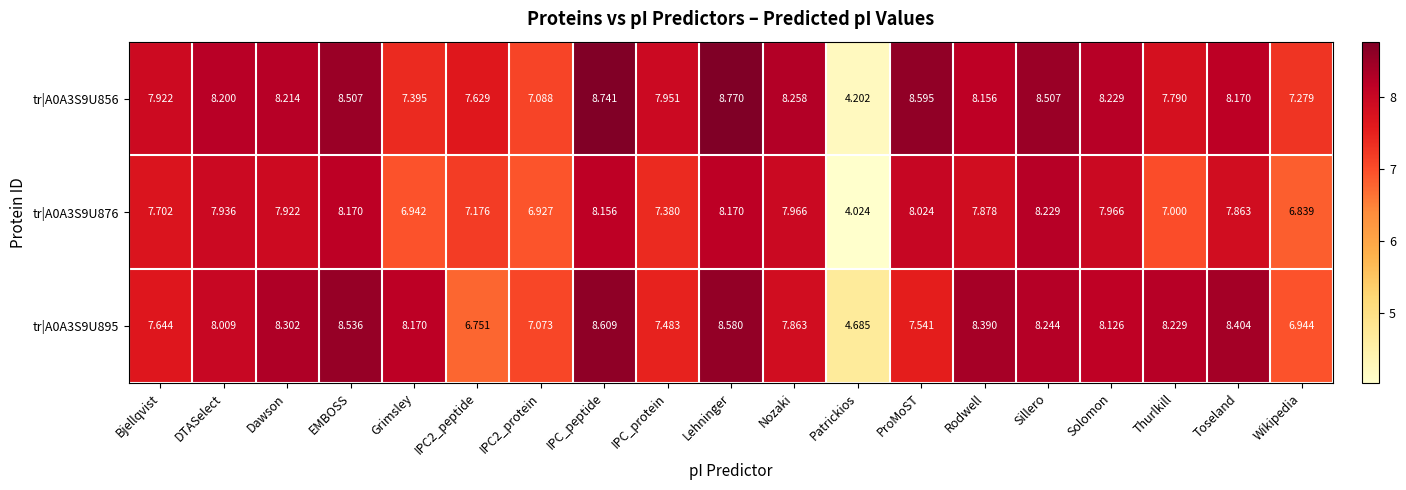

At which label does tr|A0A3S9U895 reach its minimum?

Patrickios